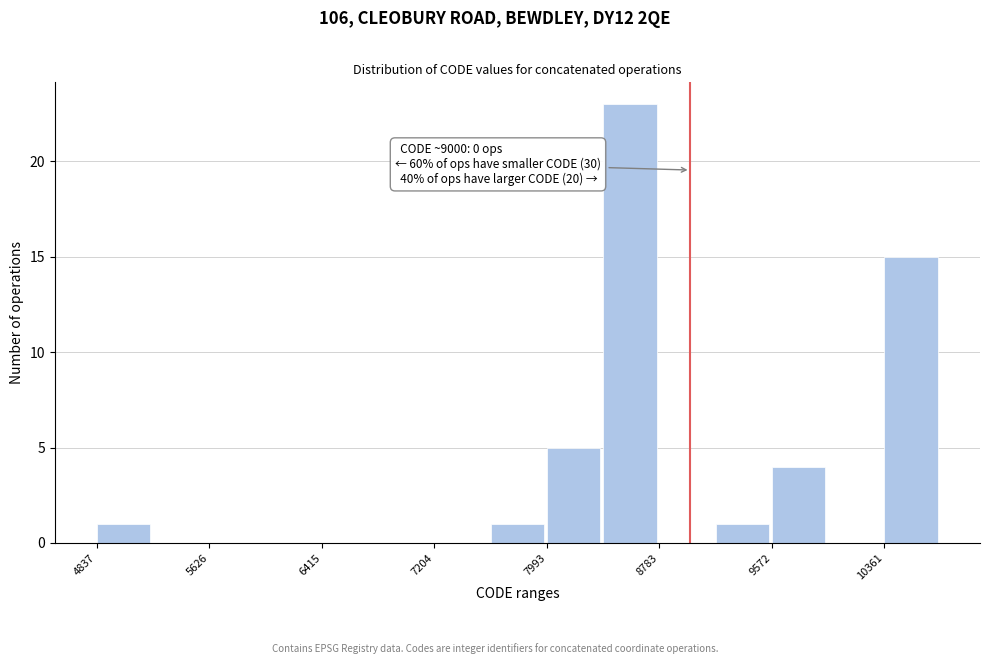

Read against the x-axis, roughly where is the centre of the tallest bar?

8600